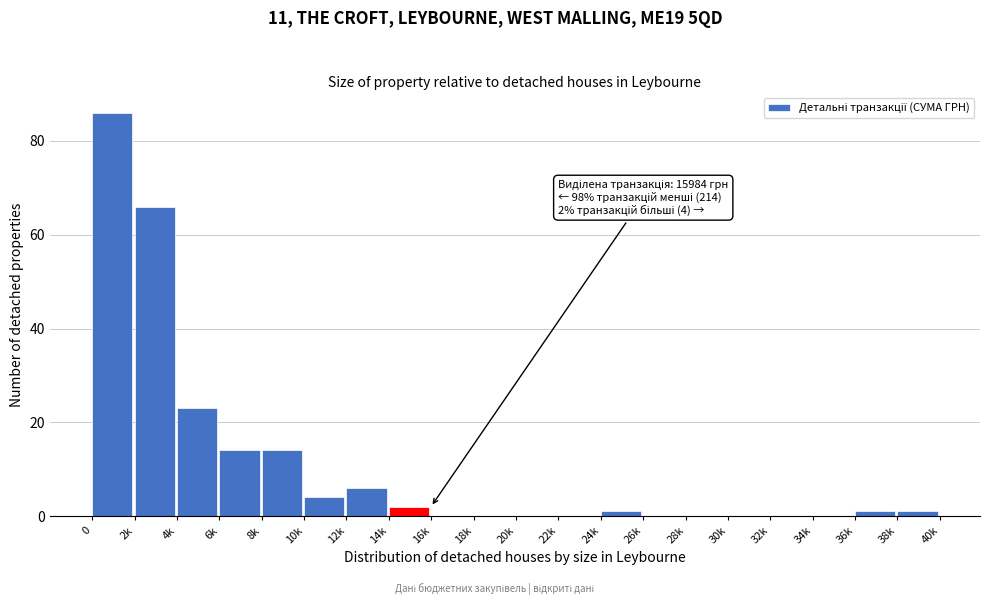

Reading left to right, what are all the values shown in this chart?

0=86	2k=66	4k=23	6k=14	8k=14	10k=4	12k=6	14k=2	16k=0	18k=0	20k=0	22k=0	24k=1	26k=0	28k=0	30k=0	32k=0	34k=0	36k=1	38k=1